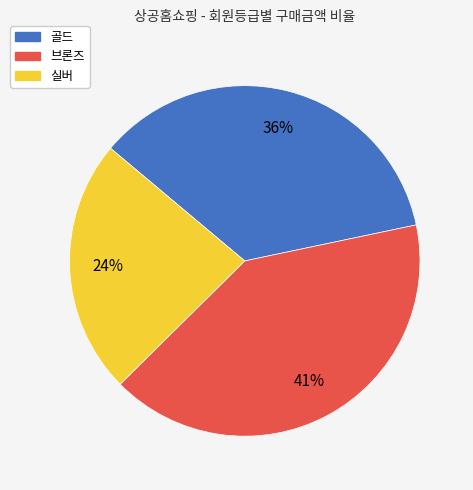

How many segments does this pie chart have?

3